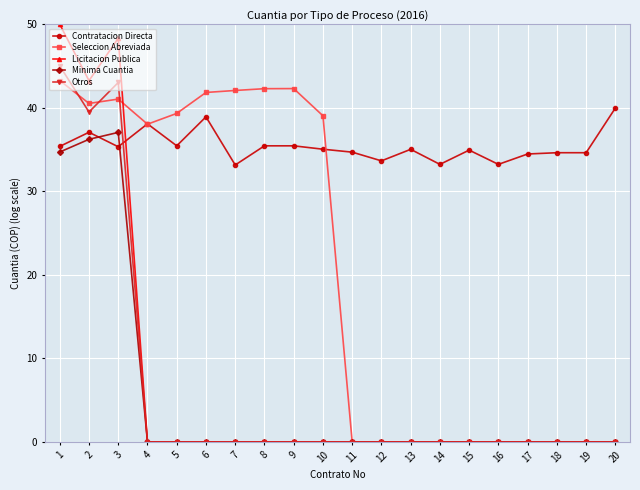

Where is the first local minimum for Contratacion Directa?

3